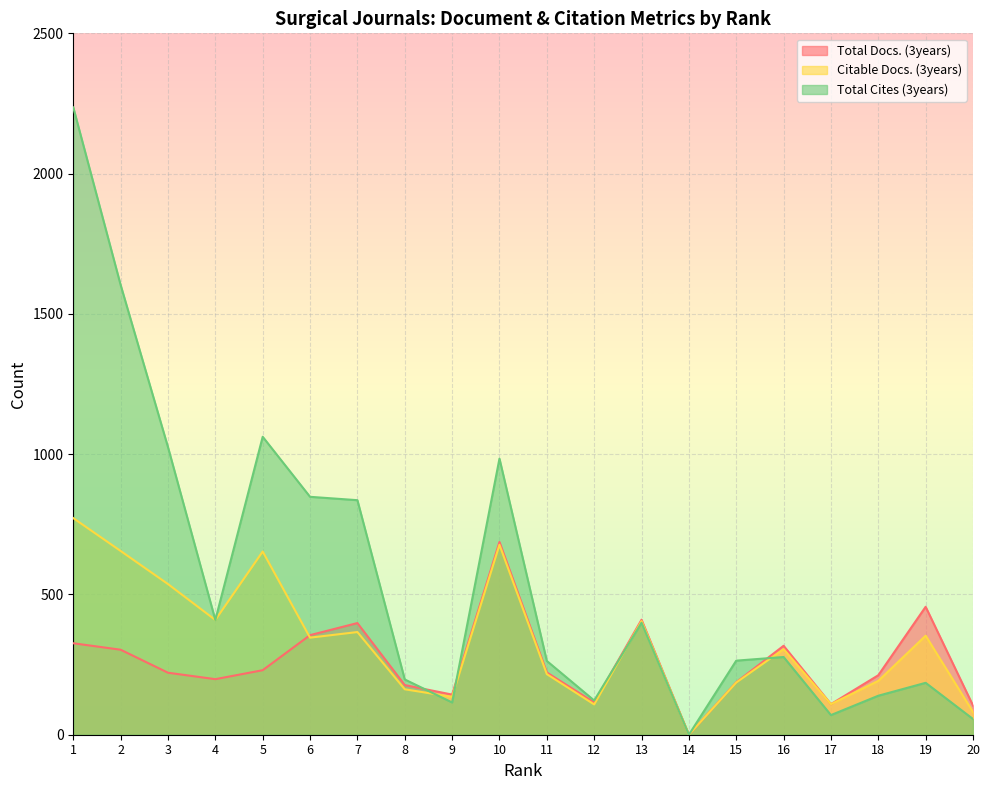

What are all the series names shown in the legend?

Total Docs. (3years), Citable Docs. (3years), Total Cites (3years)